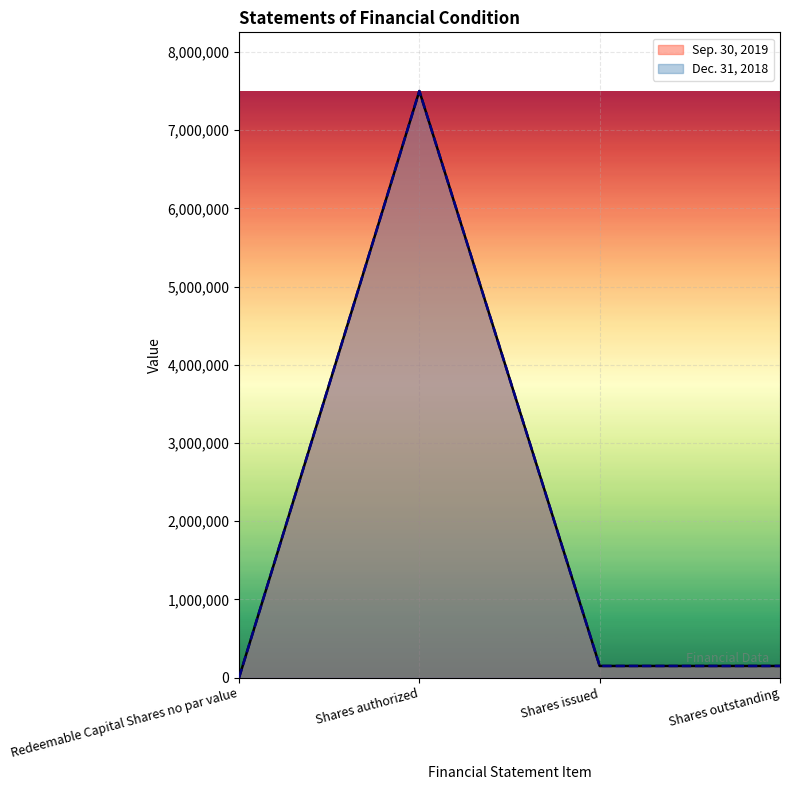

How many series are shown in this chart?

2